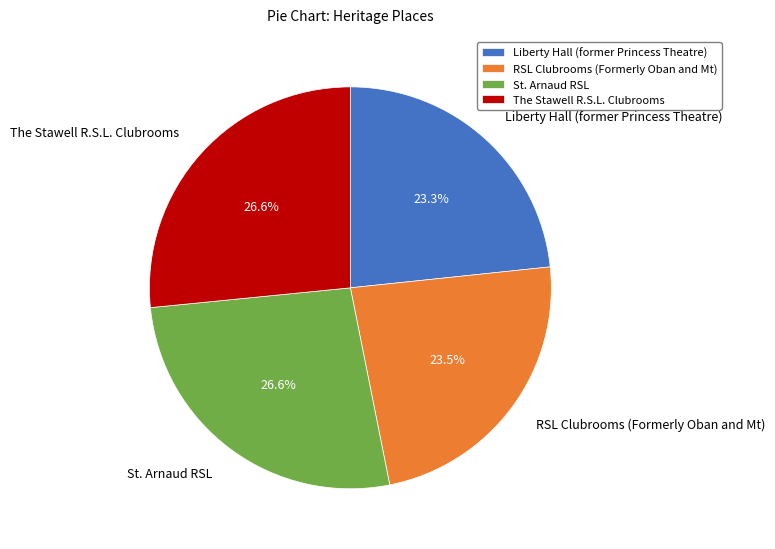

Is RSL Clubrooms (Formerly Oban and Mt) the majority of the pie?

No